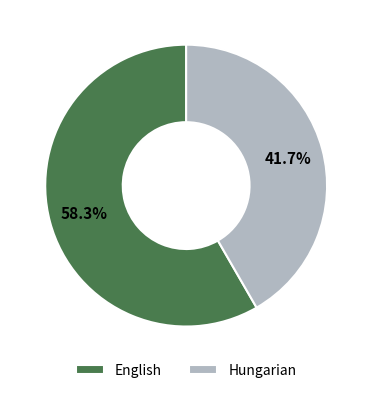

To the nearest percent, what is the average slice percentage?

50%